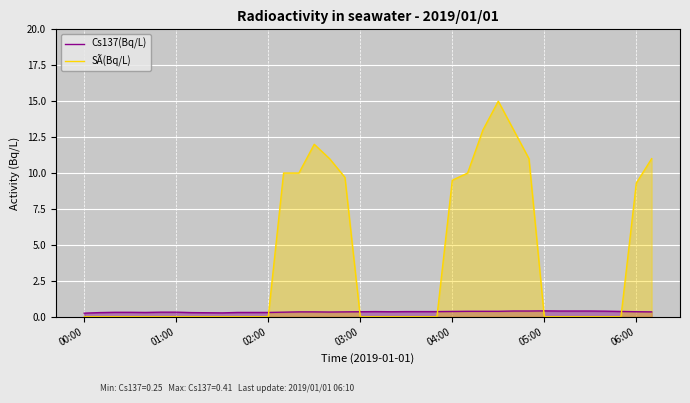

Is it true that Cs137(Bq/L) equals 0.2 at 00:00?

True